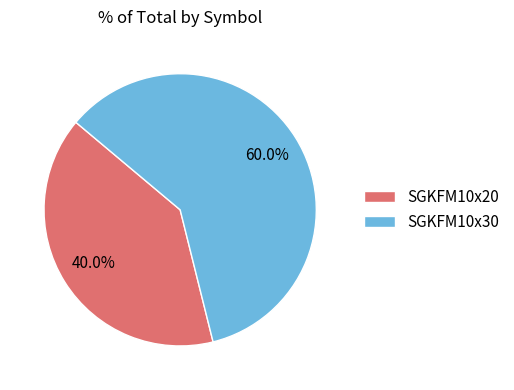

Combined, do SGKFM10x20 and SGKFM10x30 account for over 50%?

Yes